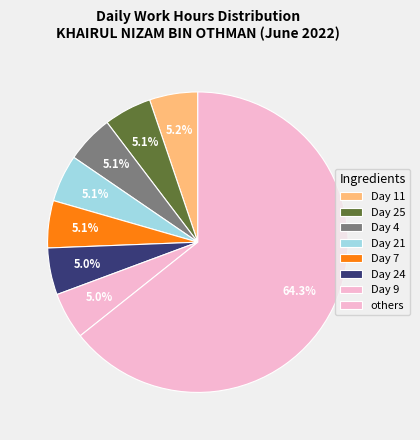

Count the number of slices in the pie.

8